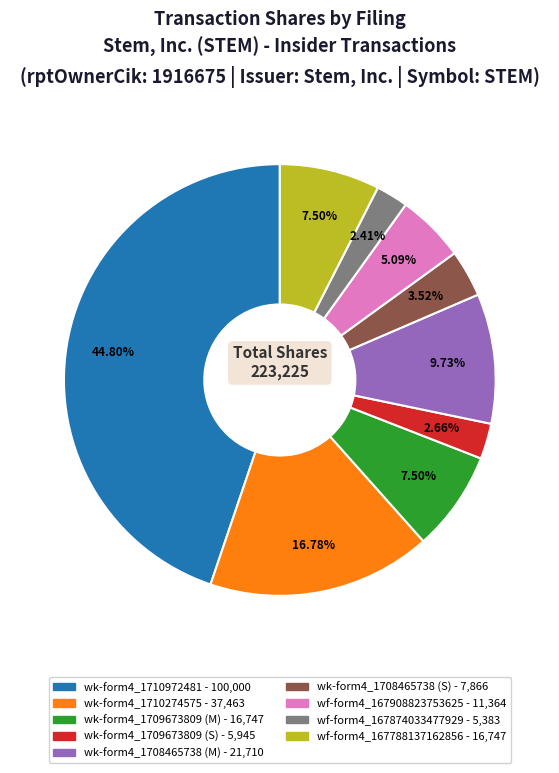

Does any single category account for the majority?

No